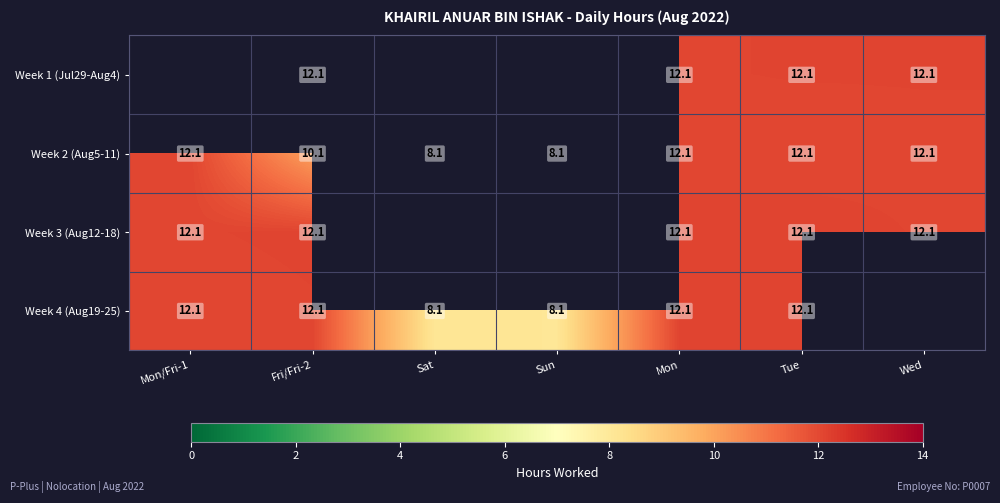

The Week 2 (Aug5-11) series shows 6.9 at Mon. True or false?

False